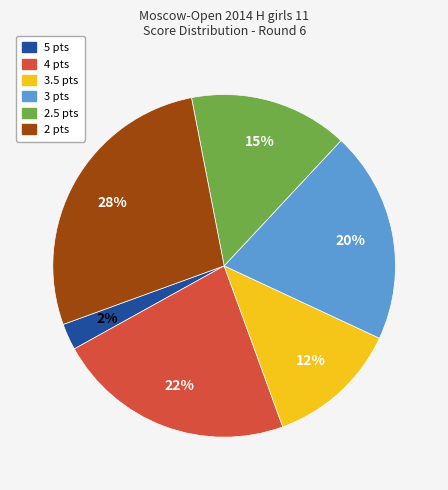

Do 2.5 pts and 3 pts together represent more than half of the pie?

No